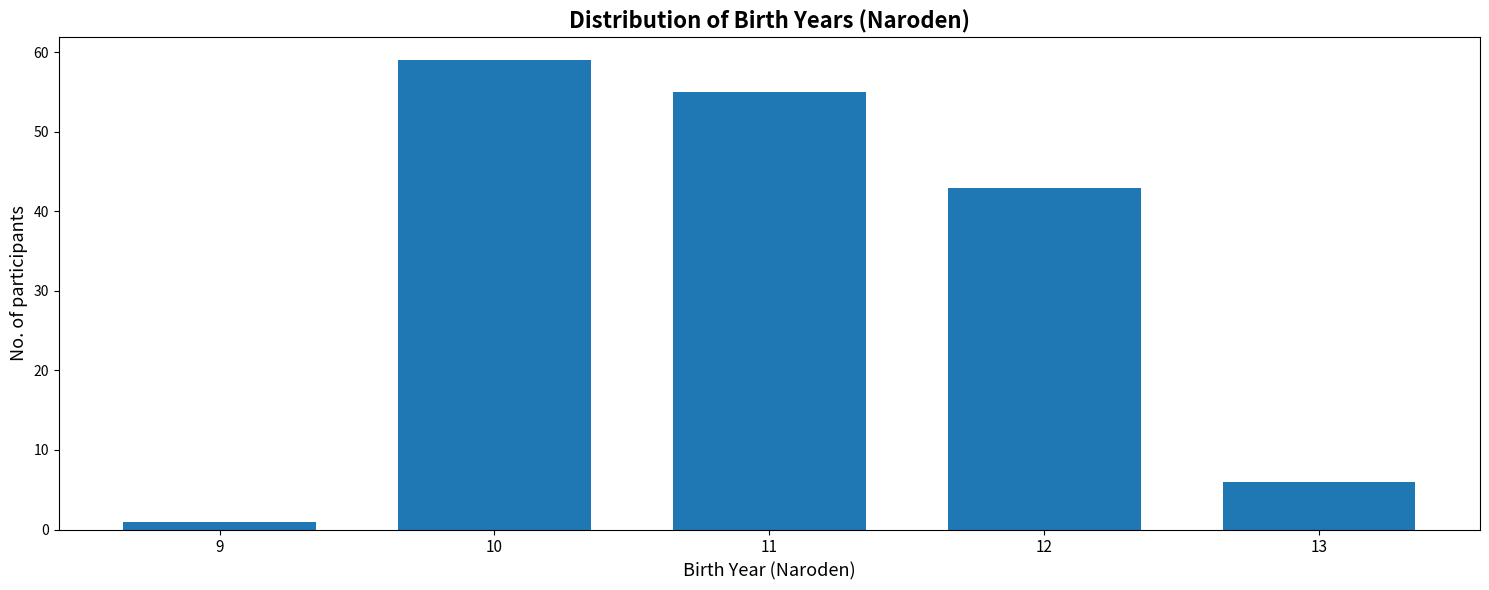

Reading left to right, transcribe all the data shown in this chart.

9=1	10=59	11=55	12=43	13=6